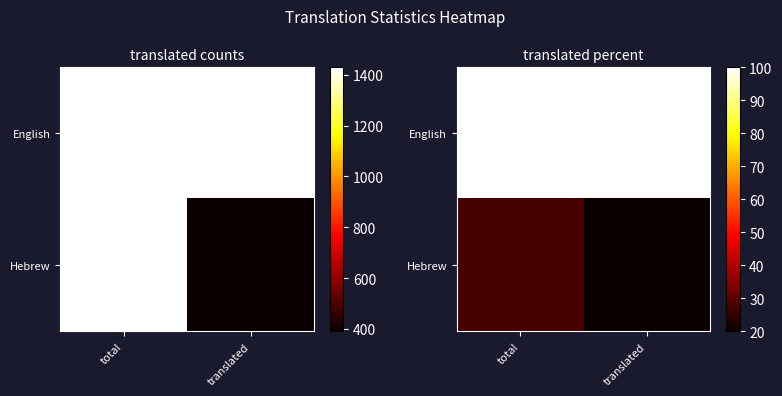

What is the spread (max minus min) of values at total?

72.8